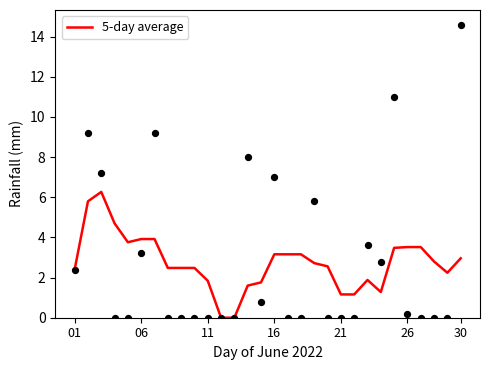

True or false: 5-day average has a value of 0.8 at 01.

False